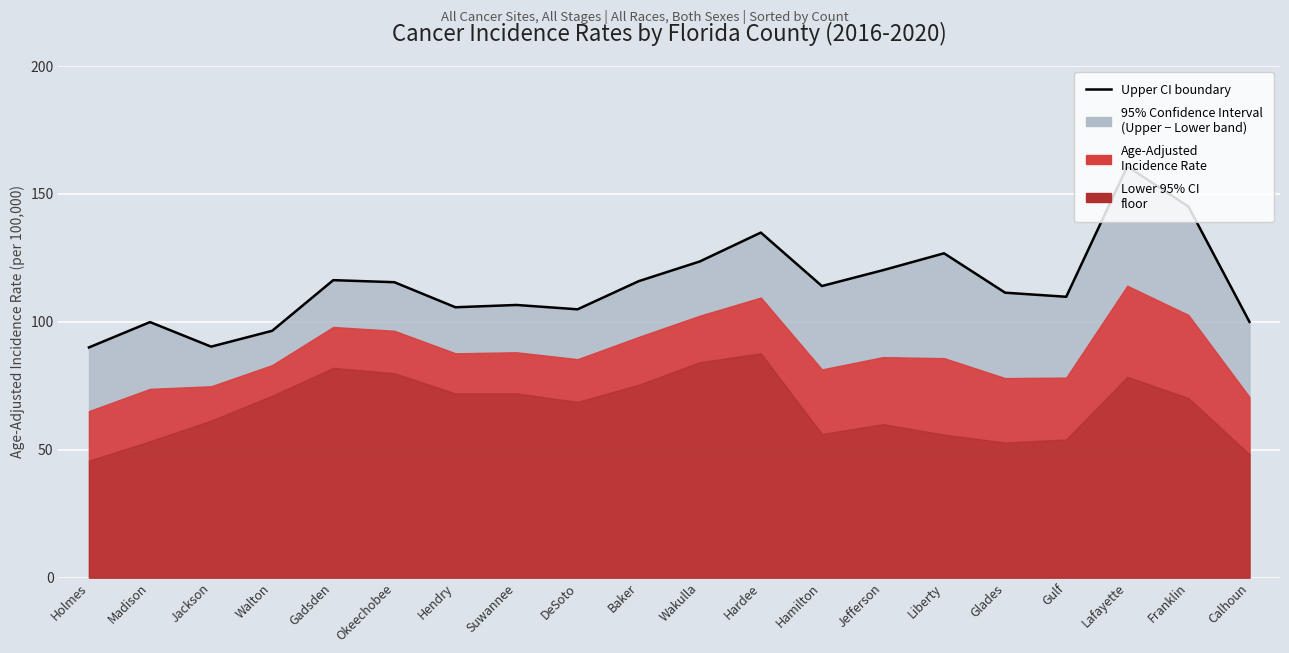

What is the greatest value displayed?

160.8